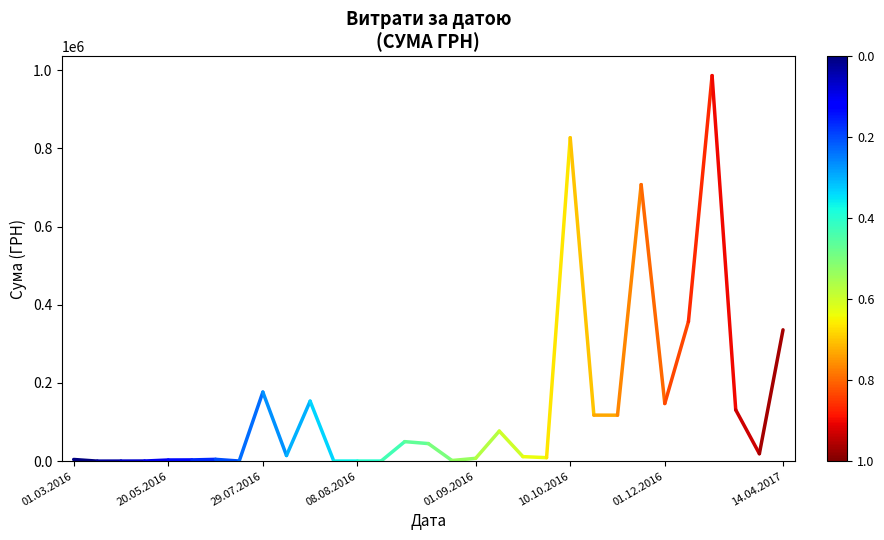

What is the maximum value shown in the chart?

986146.0